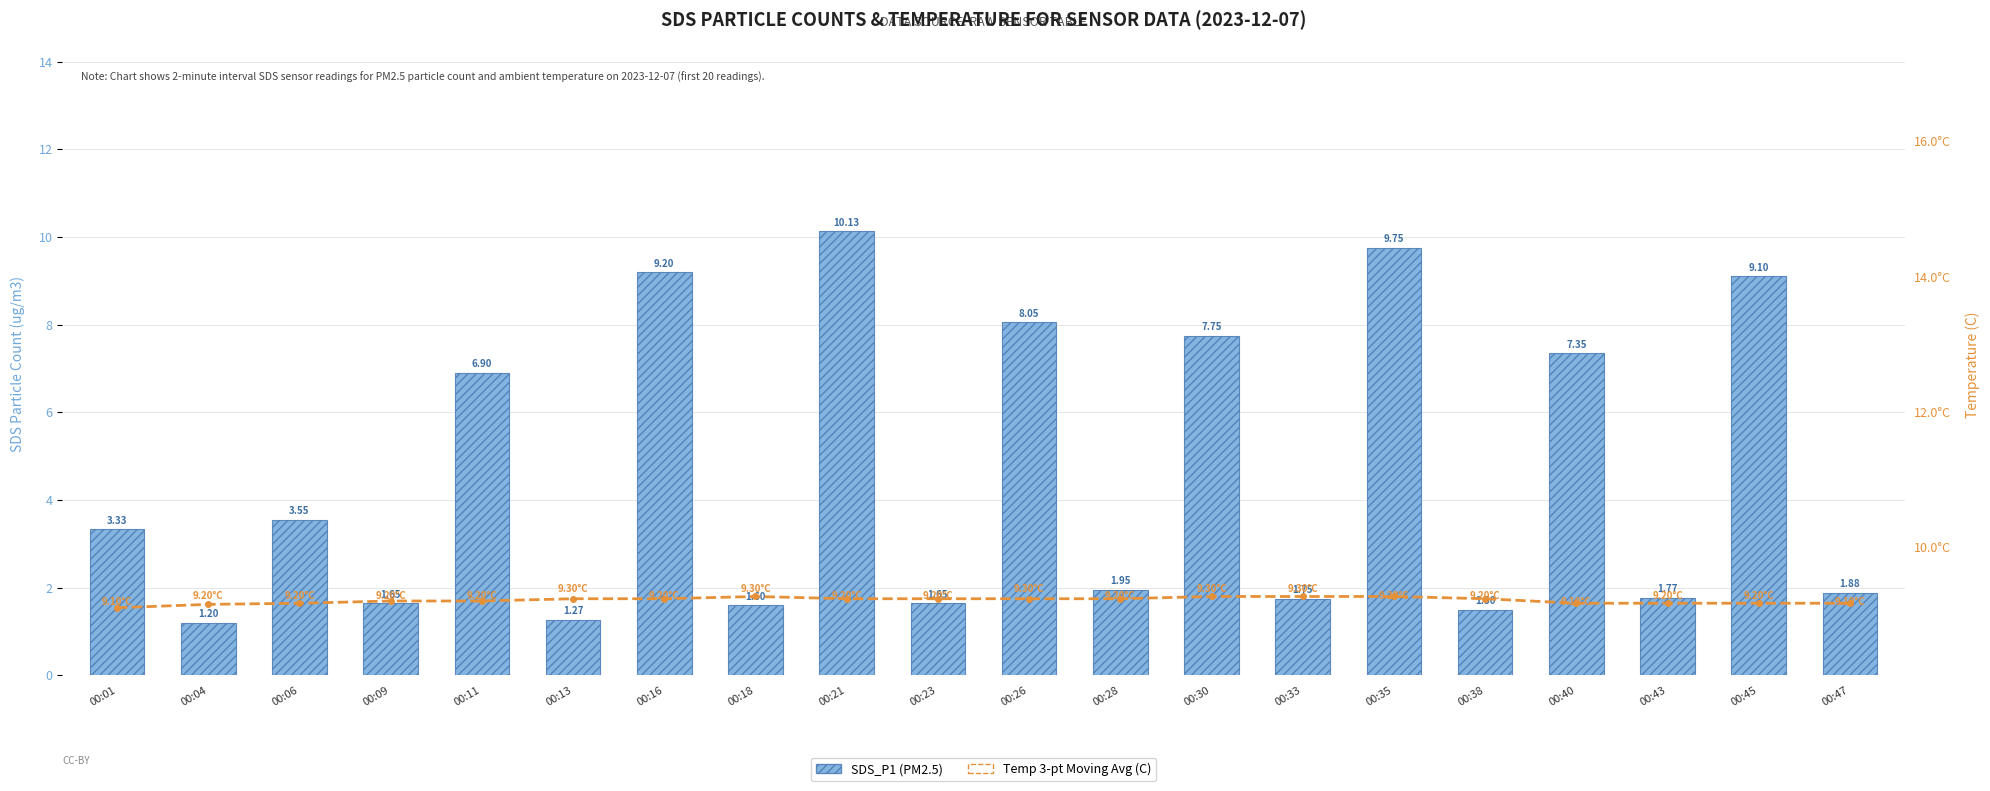

How many groups of bars are there?

20